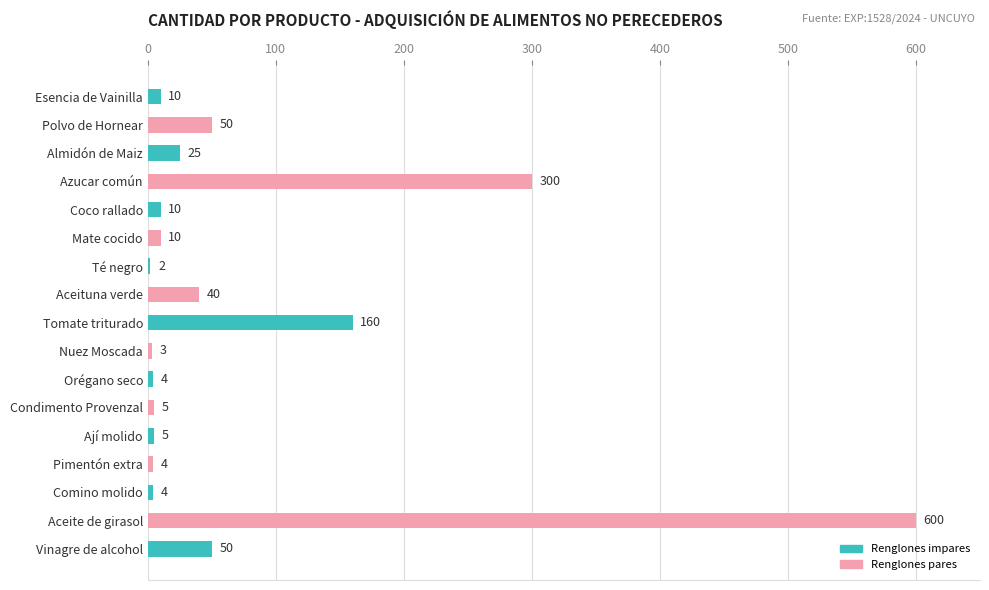

What is the difference between the values at Almidón de Maiz and Té negro?

23